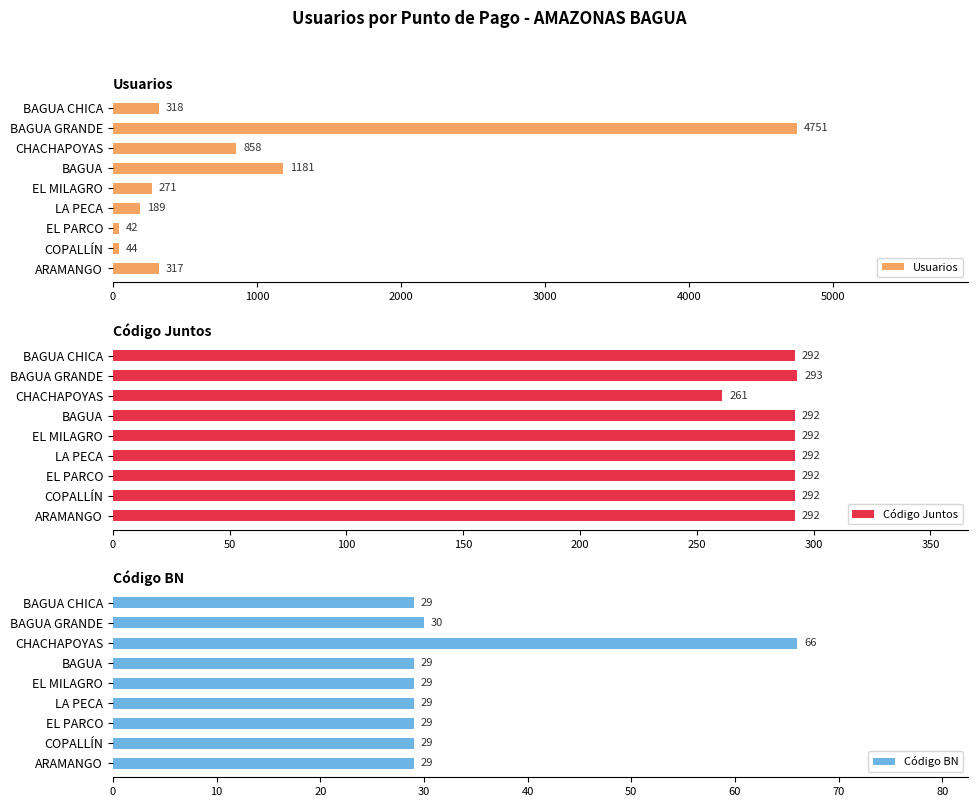

What is the maximum value shown in the chart?

4751